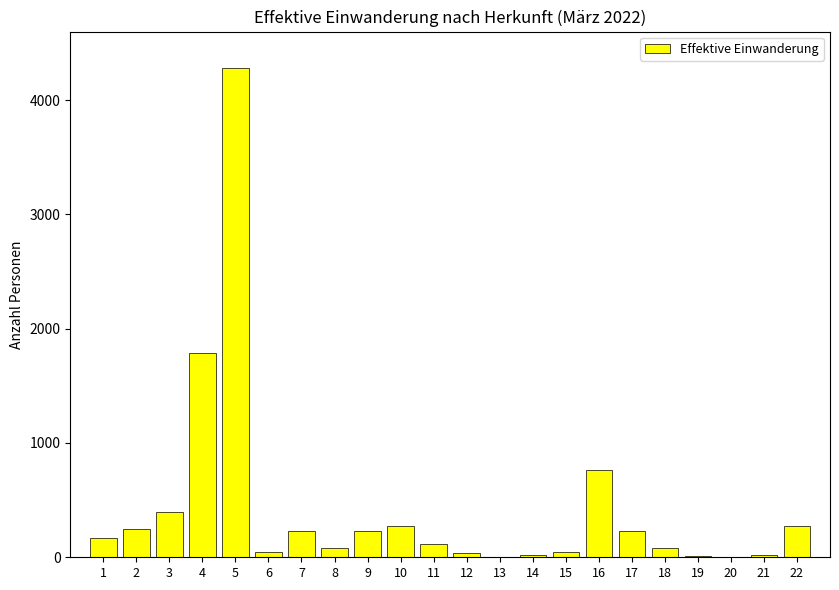

True or false: the data shows 38 at 12.

True